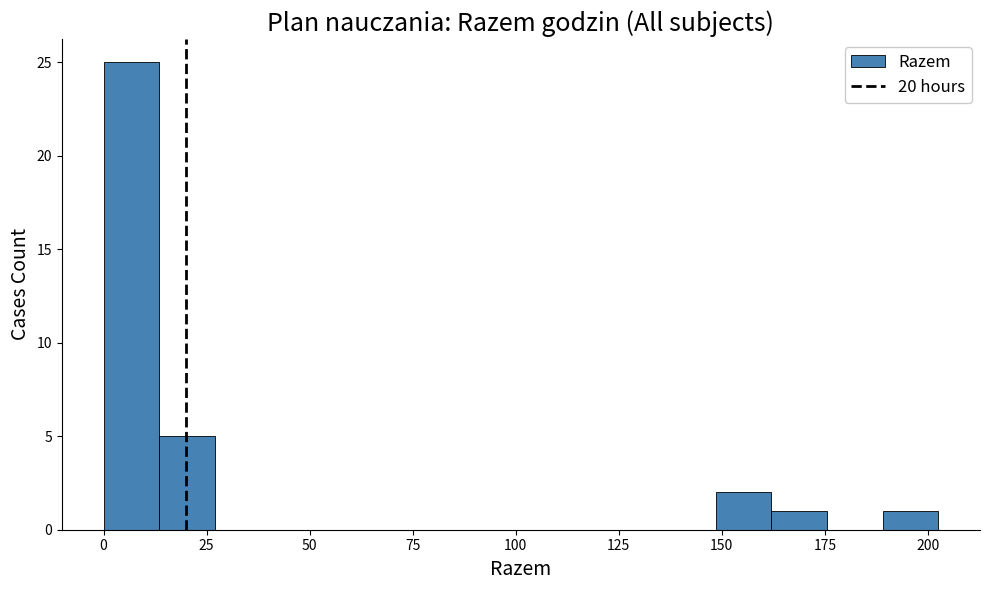

Around what value on the x-axis is the tallest bar? Give the approximate position of its centre, as read against the axis.

5